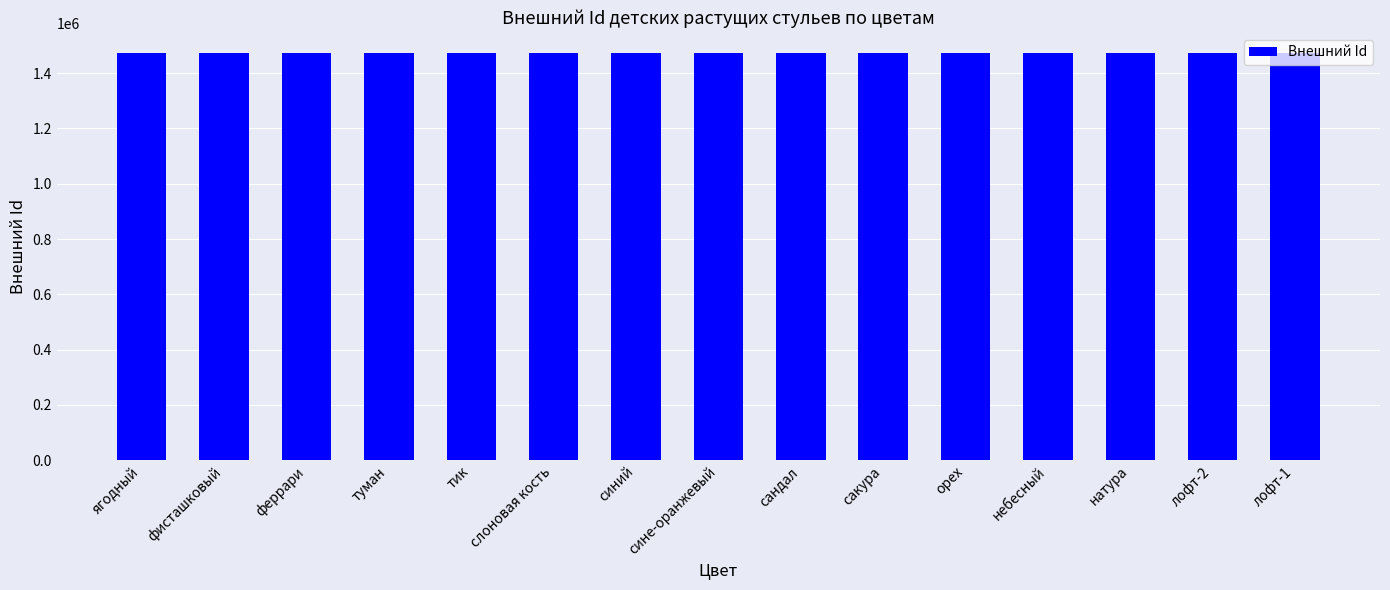

What is the value of the 1st bar from the left?

1472577